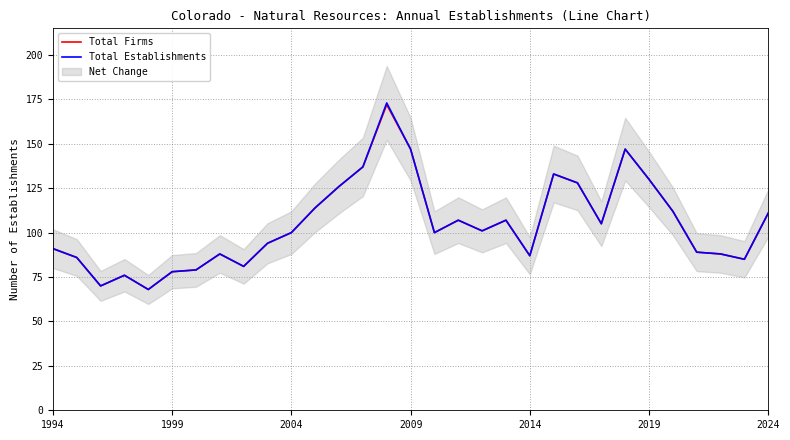

At how many categories does at least one series exceed 117?

8